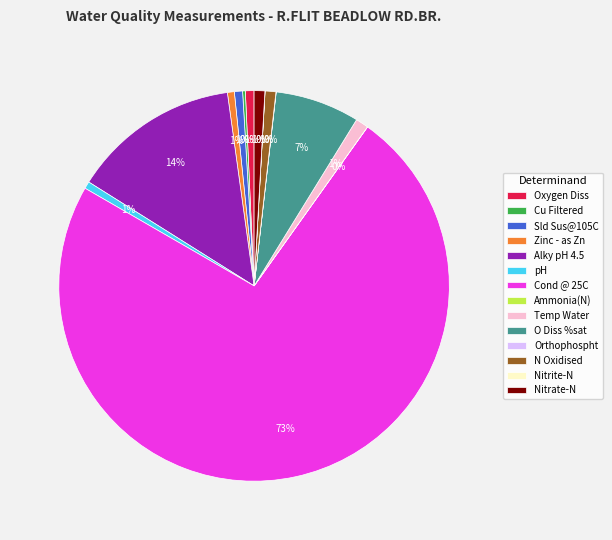

Which slice represents more than half of the pie?

Cond @ 25C